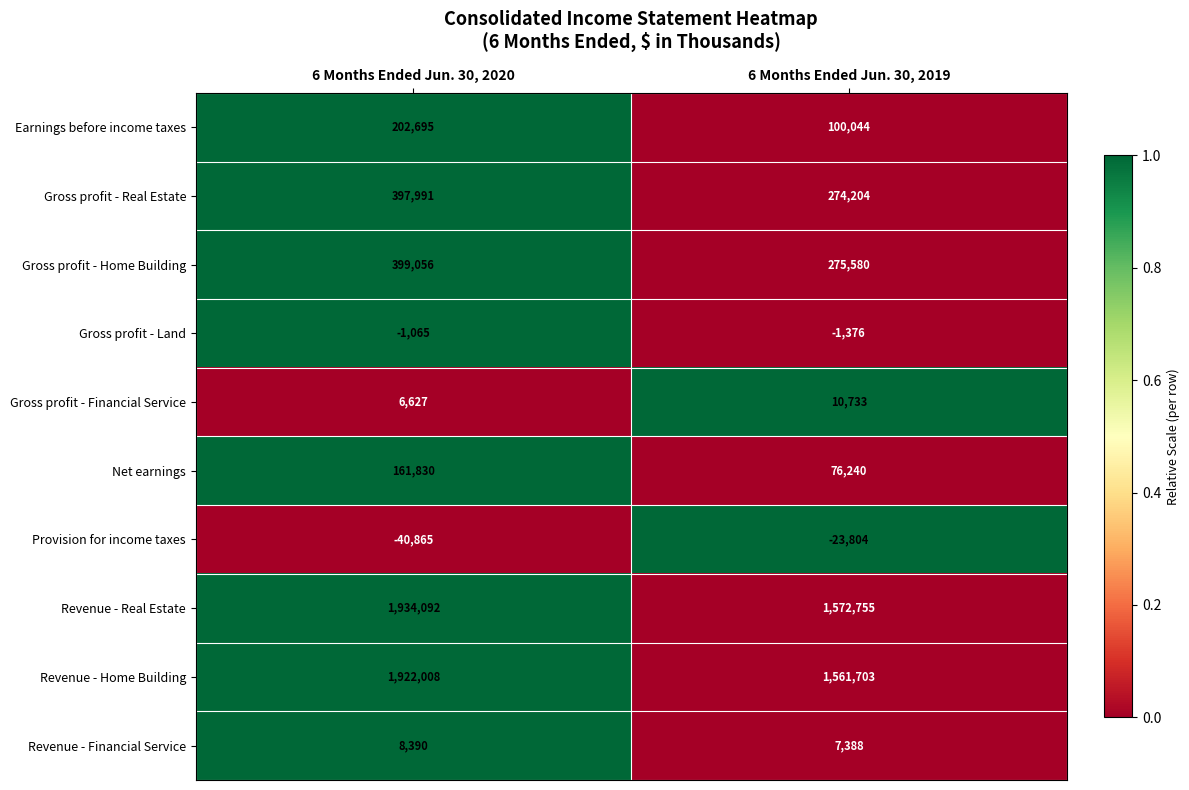

At which category does the chart reach its peak across all series?

6 Months Ended Jun. 30, 2020